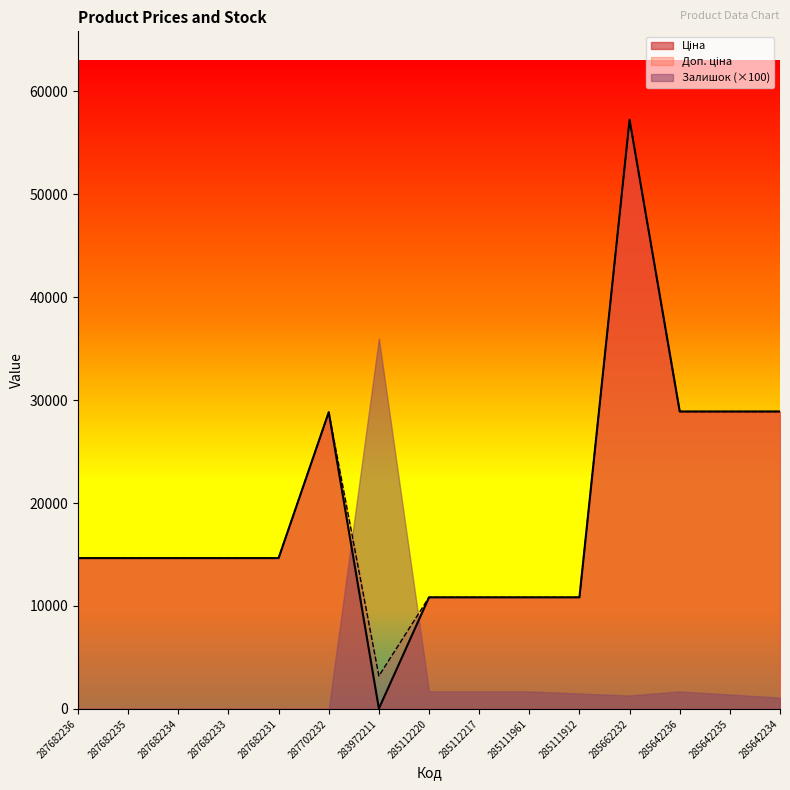

Does the chart have visible grid lines?

No